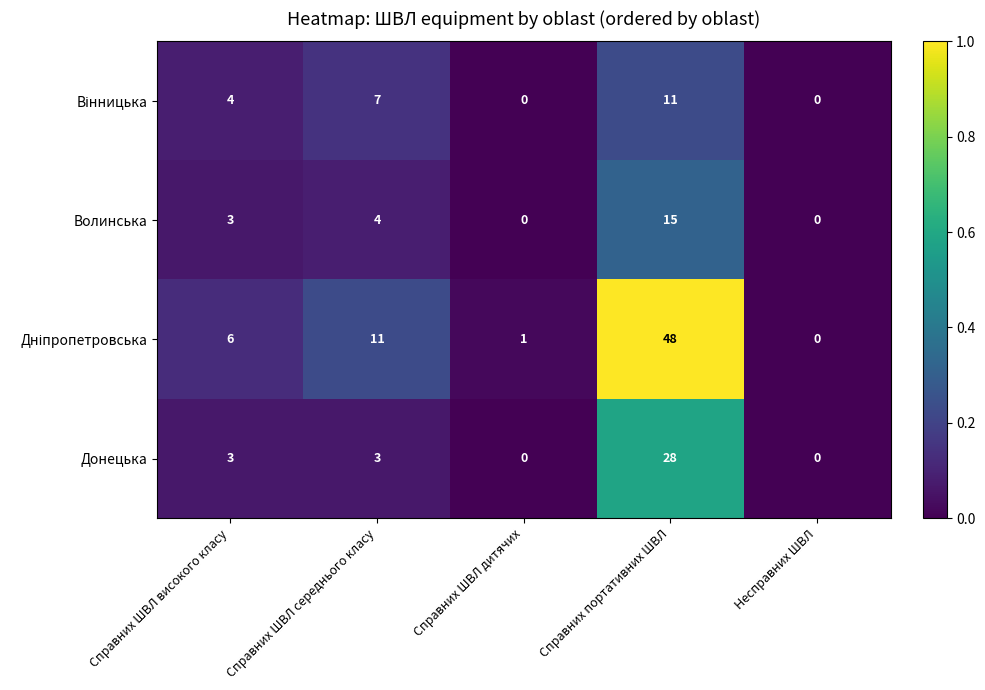

What is the difference between the highest and lowest values at Справних портативних ШВЛ?

37